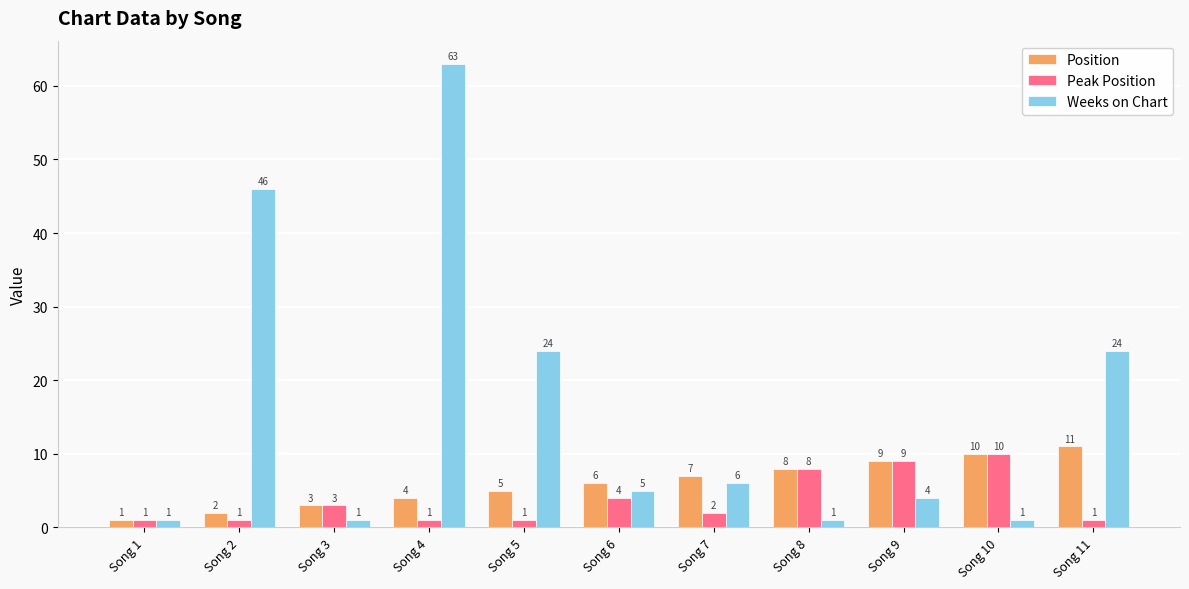

Which category has the highest value in the Position series?

Song 11